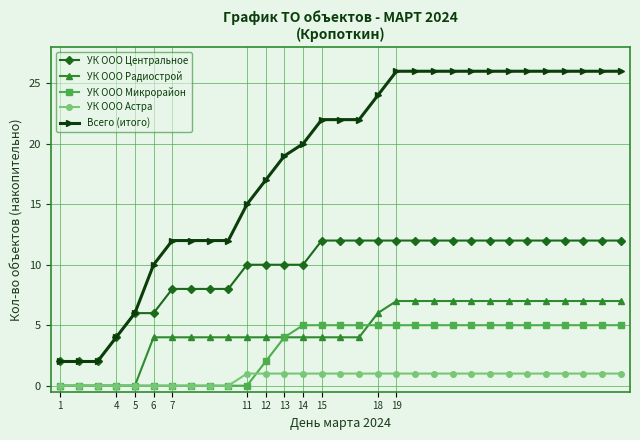

At how many categories does at least one series exceed 25?

13